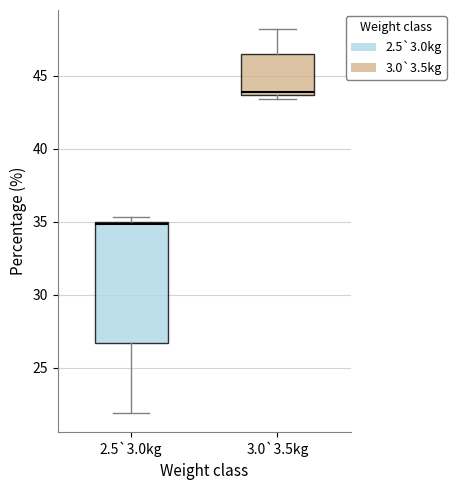

Reading left to right, transcribe this box plot: for each box, give where its median line is, the range the box spans, and where its two whiskers end, as read against the y-axis. The values are not printed on the chart, so give them approximately, as read against the axis.

2.5`3.0kg: median 35.0 (just below the box's upper edge), box 26.5 to 35.0, whiskers 22.0 to 35.5
3.0`3.5kg: median 44.0, box 43.5 to 46.5, whiskers 43.5 (just below the box's lower edge) to 48.0